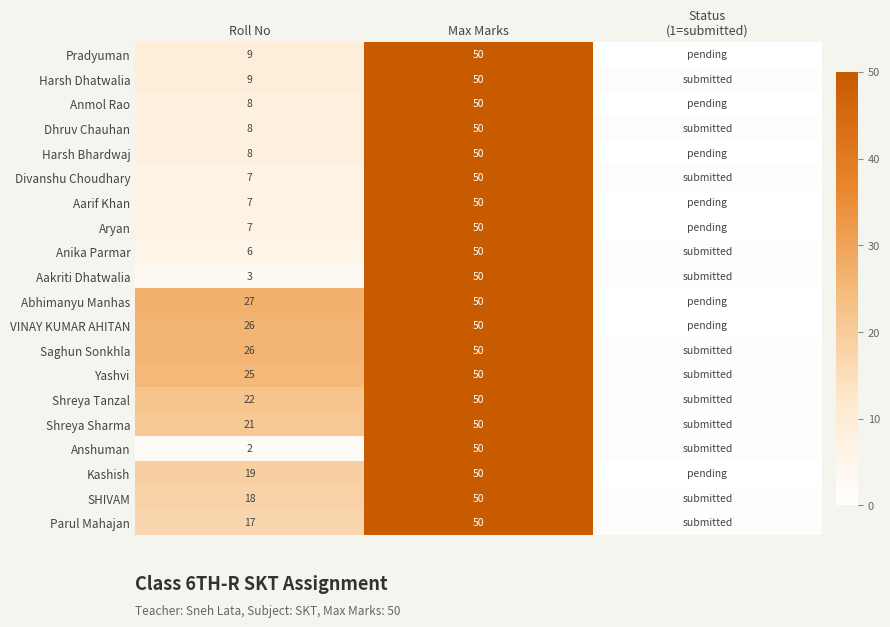

The value of Divanshu Choudhary at Roll No is 3. True or false?

False